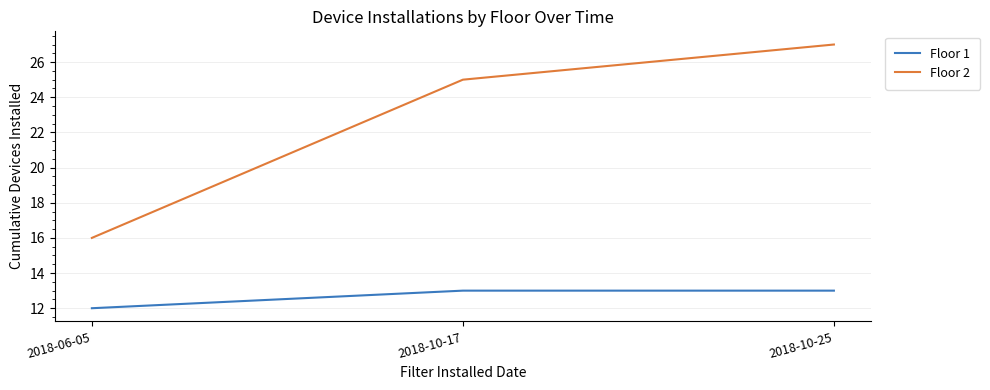

What is the difference between the highest and lowest values at 2018-06-05?

4